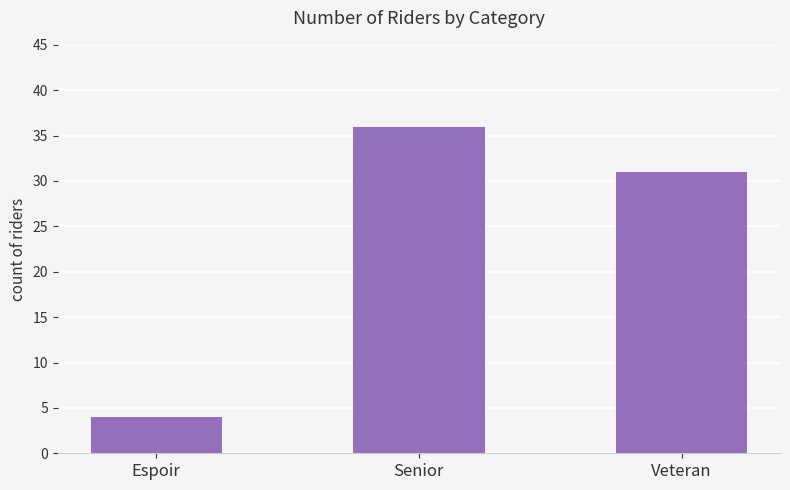

What is the change in value from Espoir to Veteran?

+27